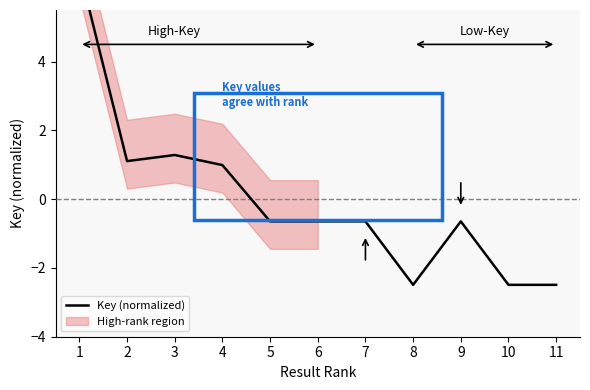

True or false: there are more than 1 points higher than both neighbors.

True